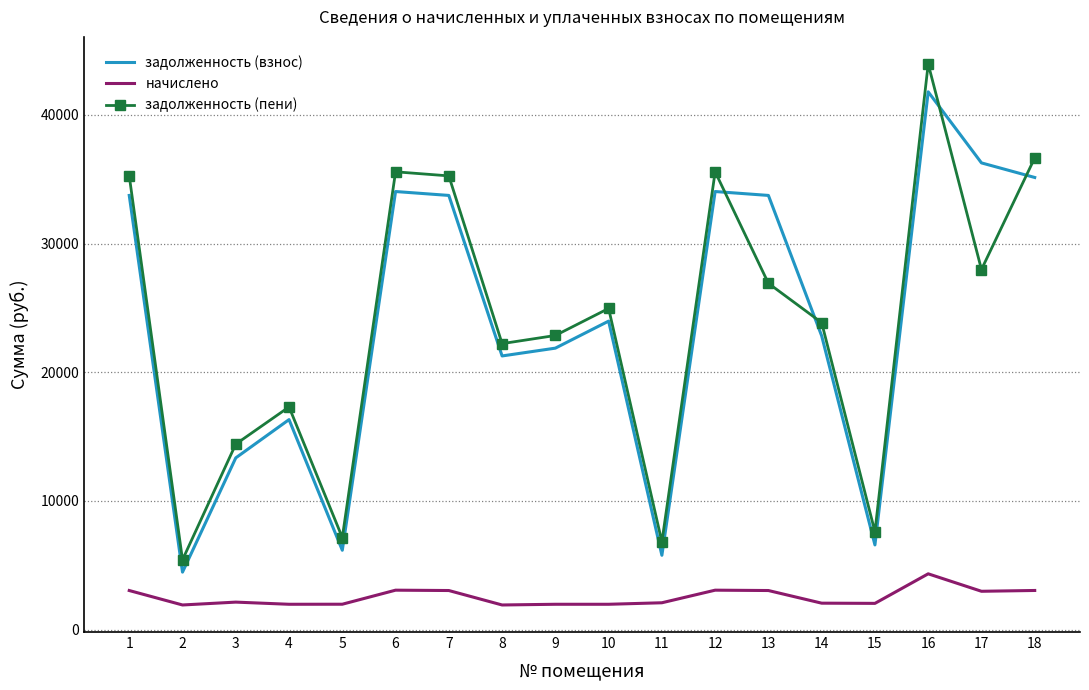

What are all the series names shown in the legend?

задолженность (взнос), начислено, задолженность (пени)